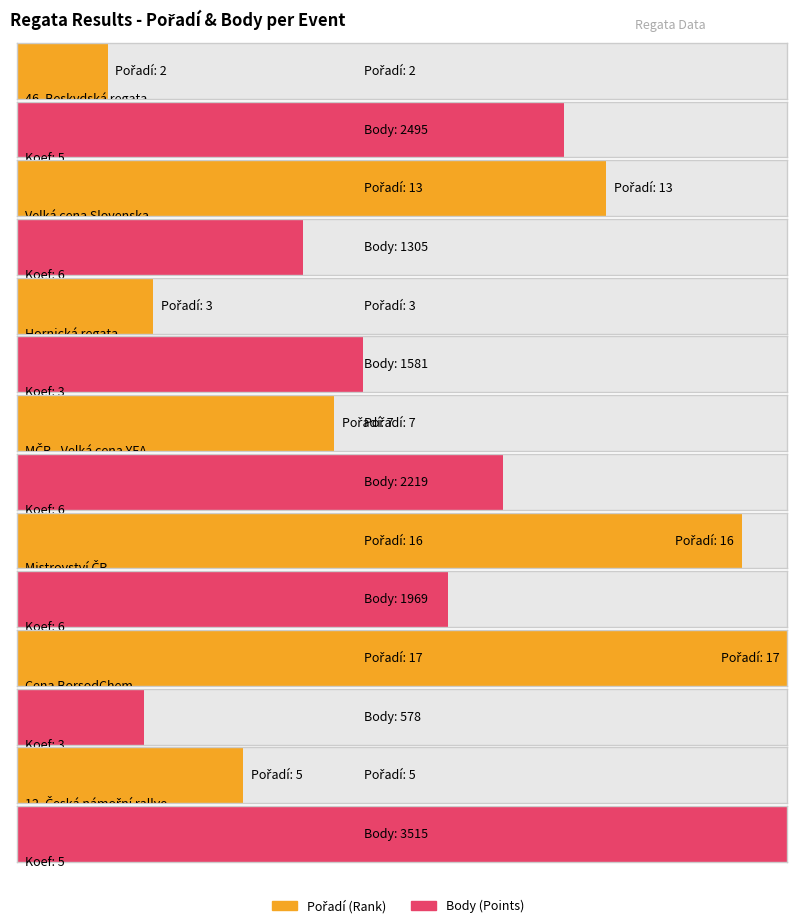

Is it true that Body equals 3012 at 6?

False